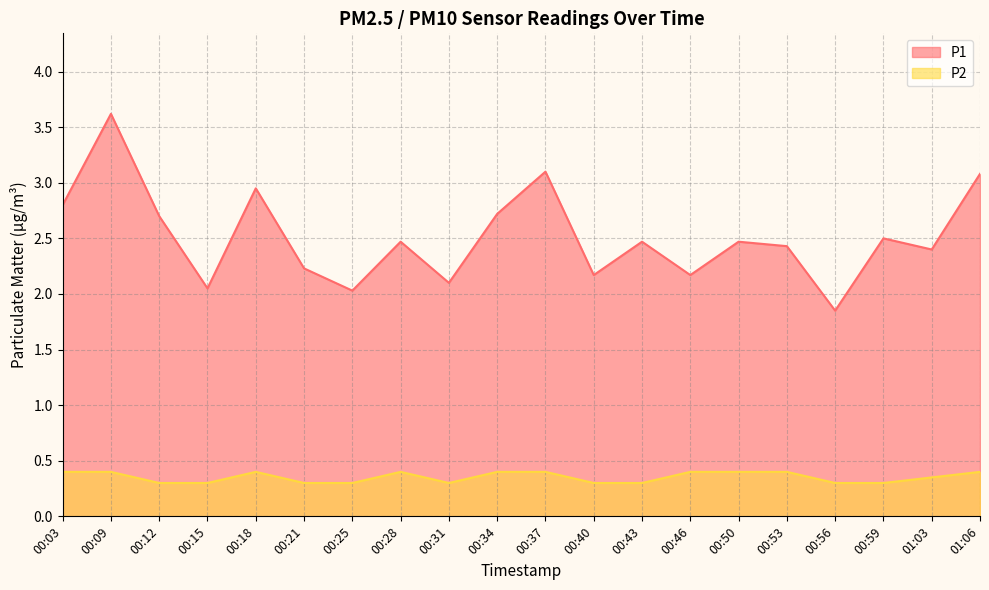

Reading left to right, extract all data points from this chart.

P1: 00:03=2.8	00:09=3.6	00:12=2.7	00:15=2.0	00:18=3.0	00:21=2.2	00:25=2.0	00:28=2.5	00:31=2.1	00:34=2.7	00:37=3.1	00:40=2.2	00:43=2.5	00:46=2.2	00:50=2.5	00:53=2.4	00:56=1.9	00:59=2.5	01:03=2.4	01:06=3.1
P2: 00:03=0.4	00:09=0.4	00:12=0.3	00:15=0.3	00:18=0.4	00:21=0.3	00:25=0.3	00:28=0.4	00:31=0.3	00:34=0.4	00:37=0.4	00:40=0.3	00:43=0.3	00:46=0.4	00:50=0.4	00:53=0.4	00:56=0.3	00:59=0.3	01:03=0.3	01:06=0.4